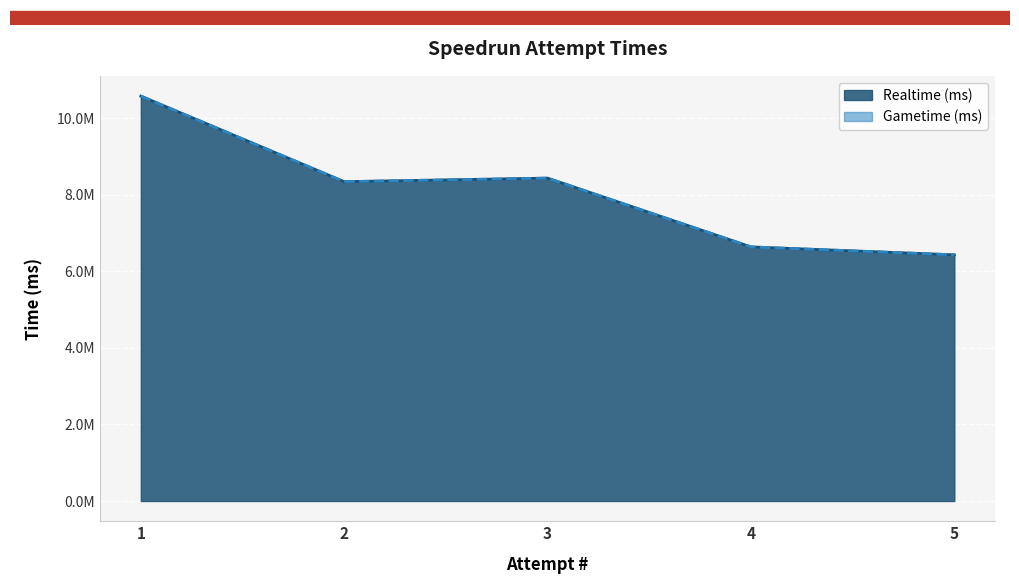

Approximately how many times larger is the value at 5 compared to 2?

0.8